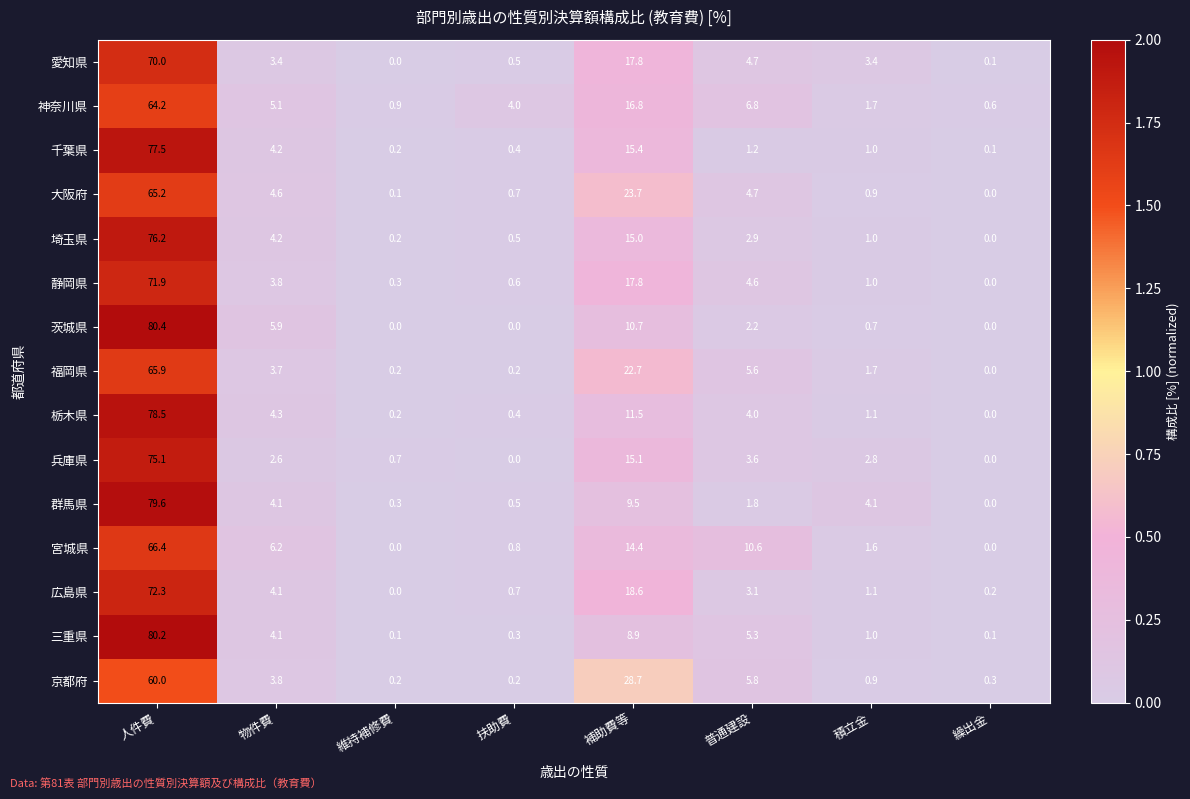

What is the spread (max minus min) of values at 人件費?

20.4